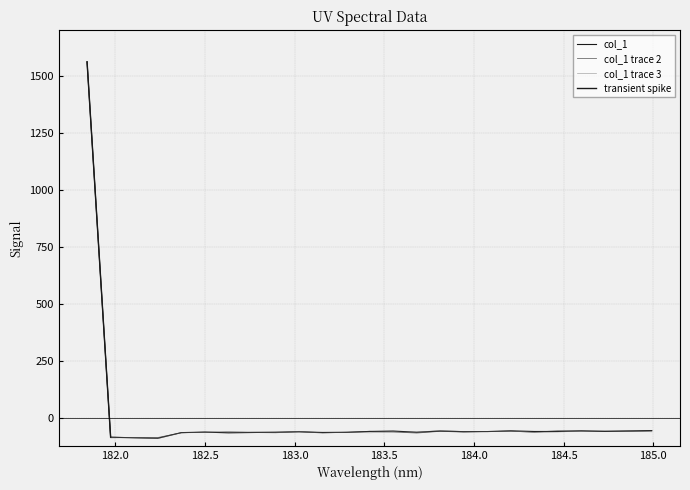

Which has a higher value, 184.2046578328 or 183.15513622?

184.2046578328